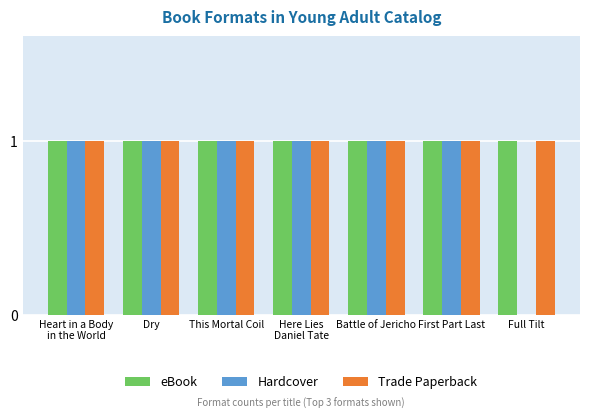

What is the sum of all Hardcover values?

6